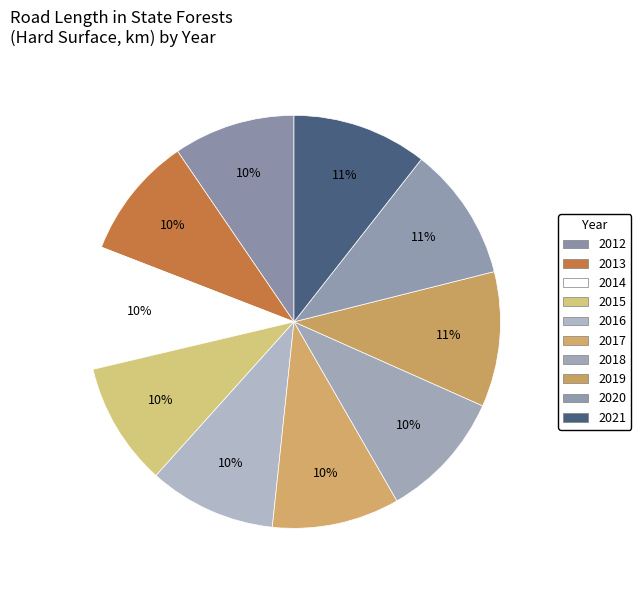

Count the number of slices in the pie.

10